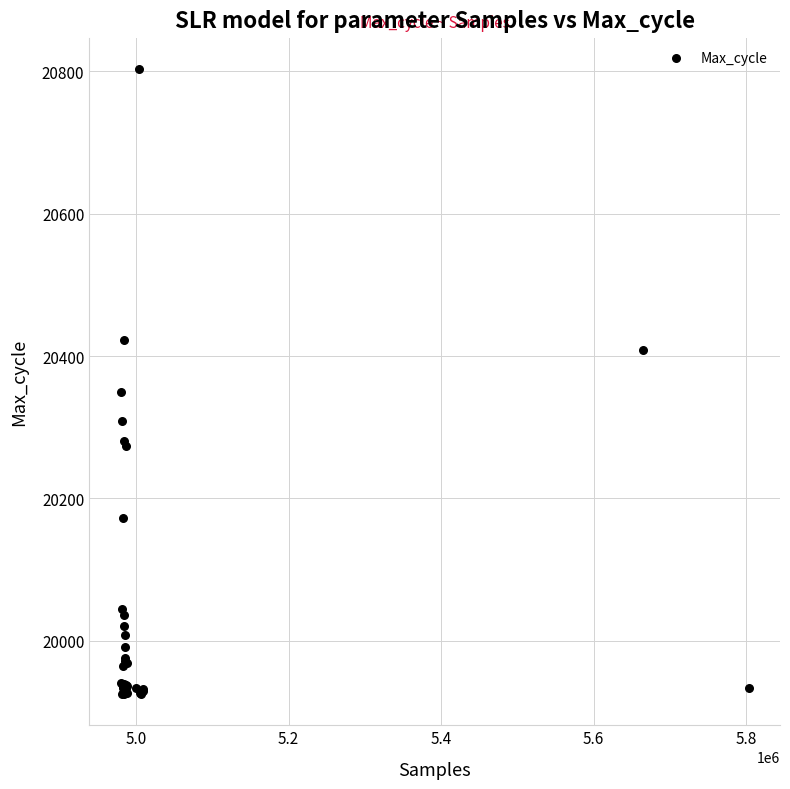

What Y value in the scatter plot is closest to 20364?

20349